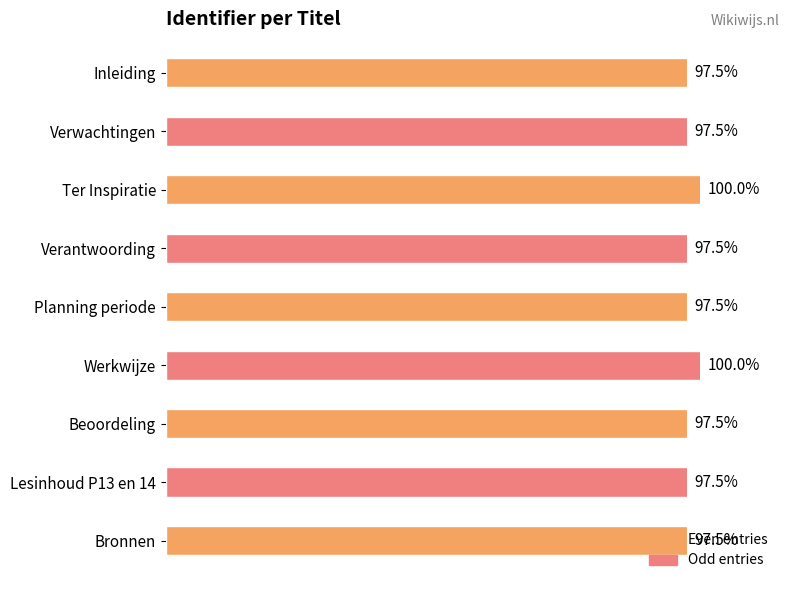

What is the label of the 2nd bar from the top?

Verwachtingen